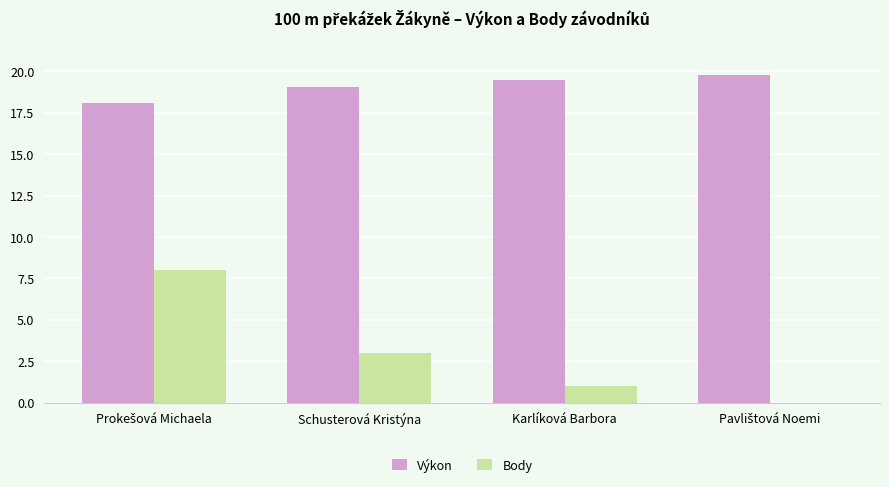

Count the number of categories in the chart.

4